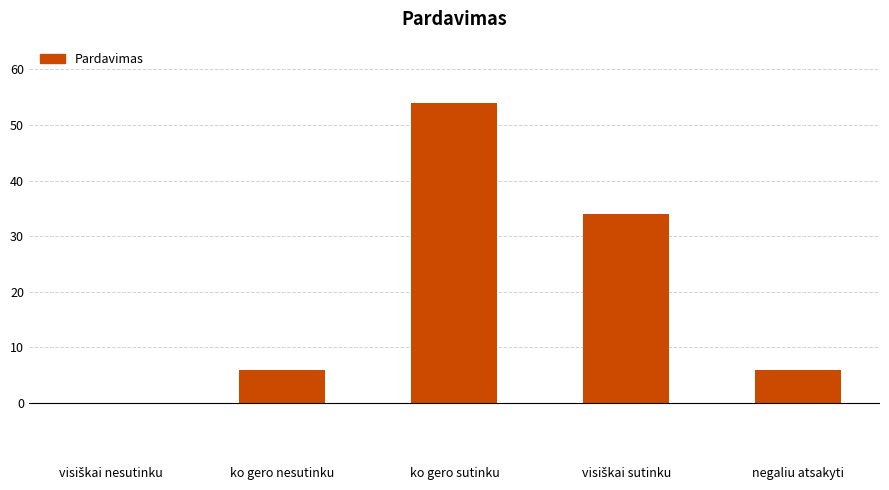

Count the number of categories in the chart.

5